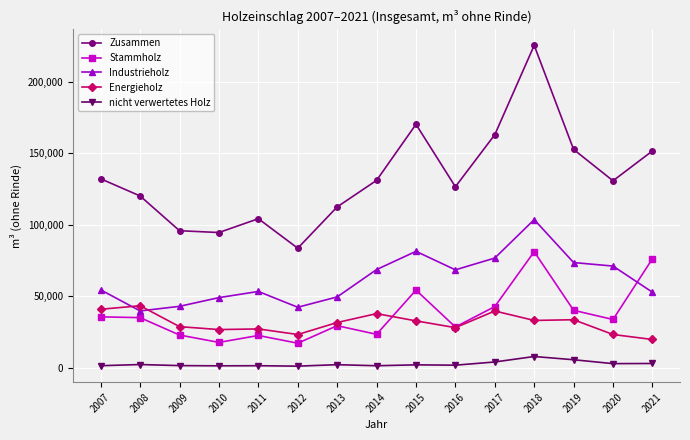

Rank the series at 2020 from lowest to highest value.

nicht verwertetes Holz, Energieholz, Stammholz, Industrieholz, Zusammen